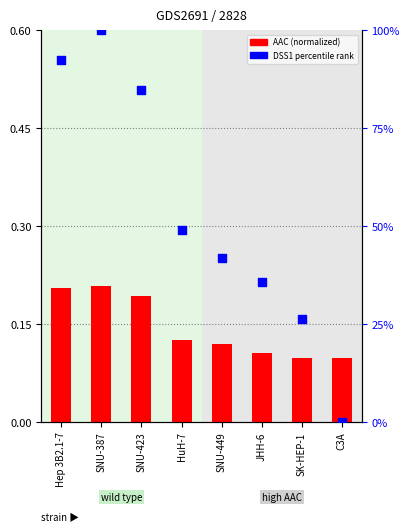

Which series has the largest Y range (max minus min)?

DSS1 percentile rank